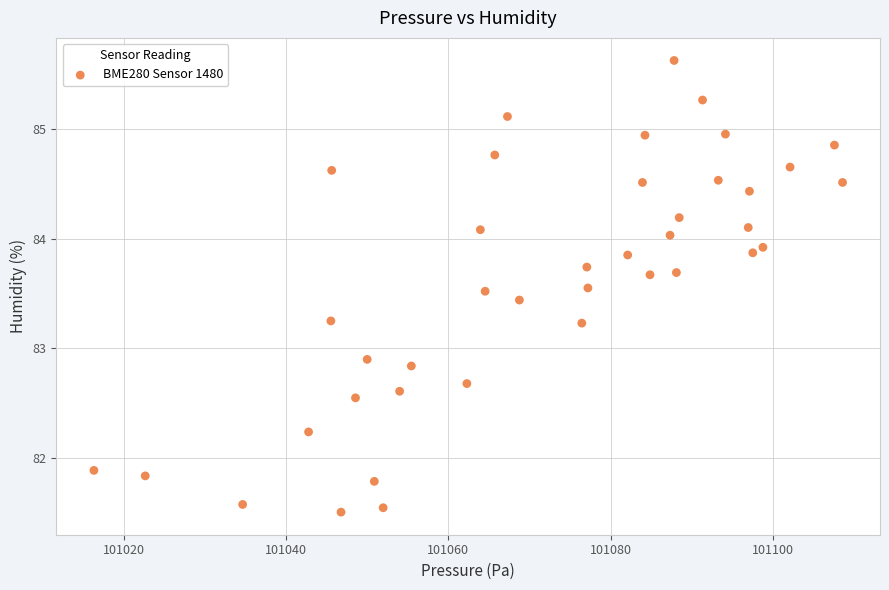

What Y value in the scatter plot is closest to 83?

82.9